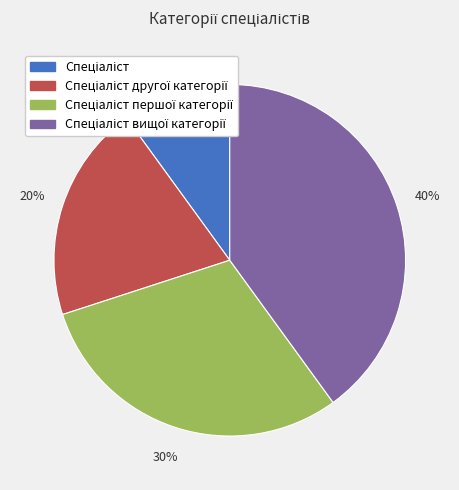

Does any single category account for the majority?

No